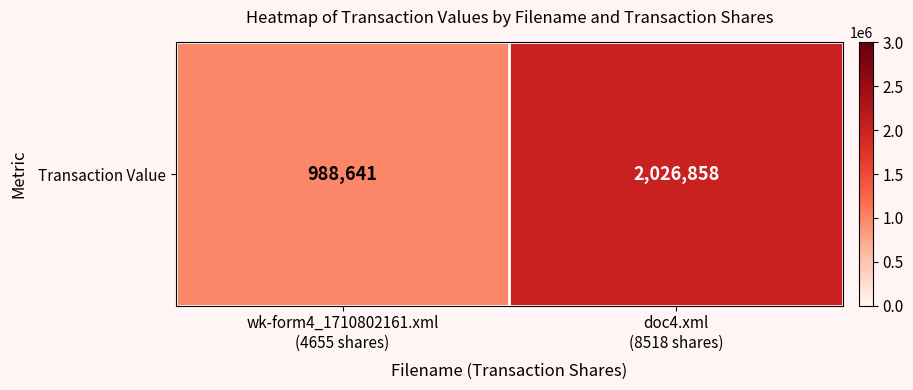

Reading left to right, list all the values displayed in this chart.

wk-form4_1710802161.xml
(4655 shares)=988641	doc4.xml
(8518 shares)=2026858